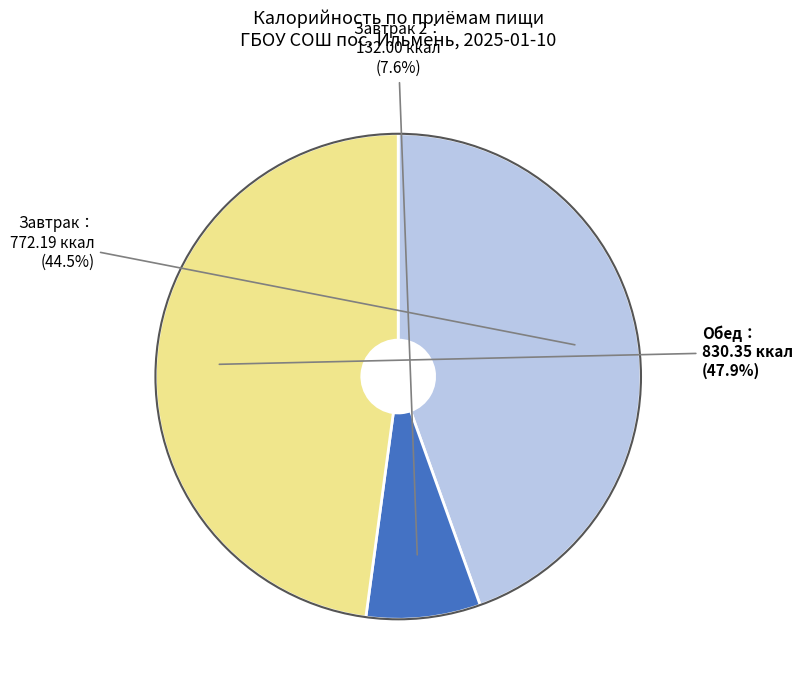

Is there a majority slice in this chart?

No